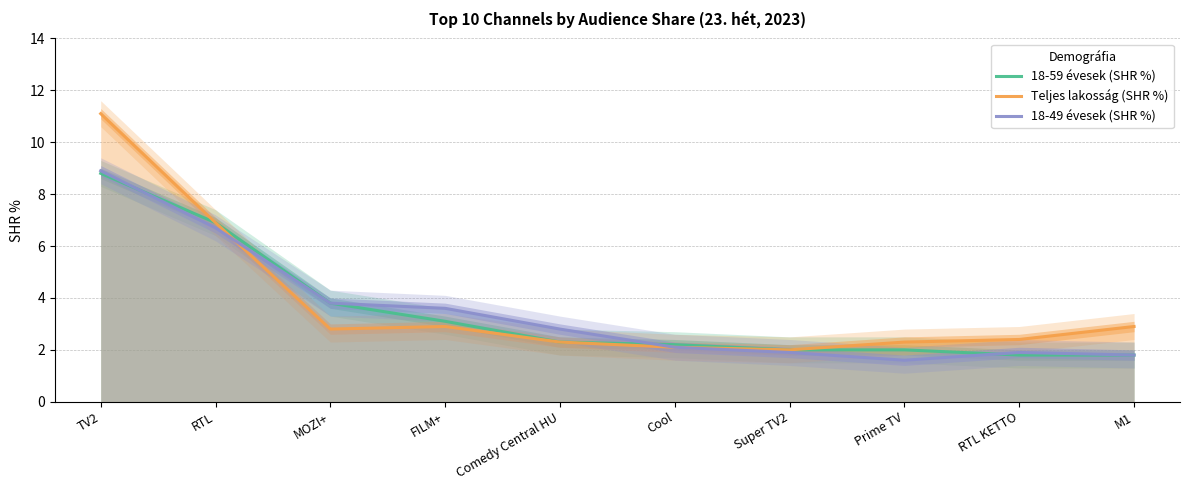

Rank the series by their maximum value, from lowest to highest.

18-59 évesek (SHR %), 18-49 évesek (SHR %), Teljes lakosság (SHR %)